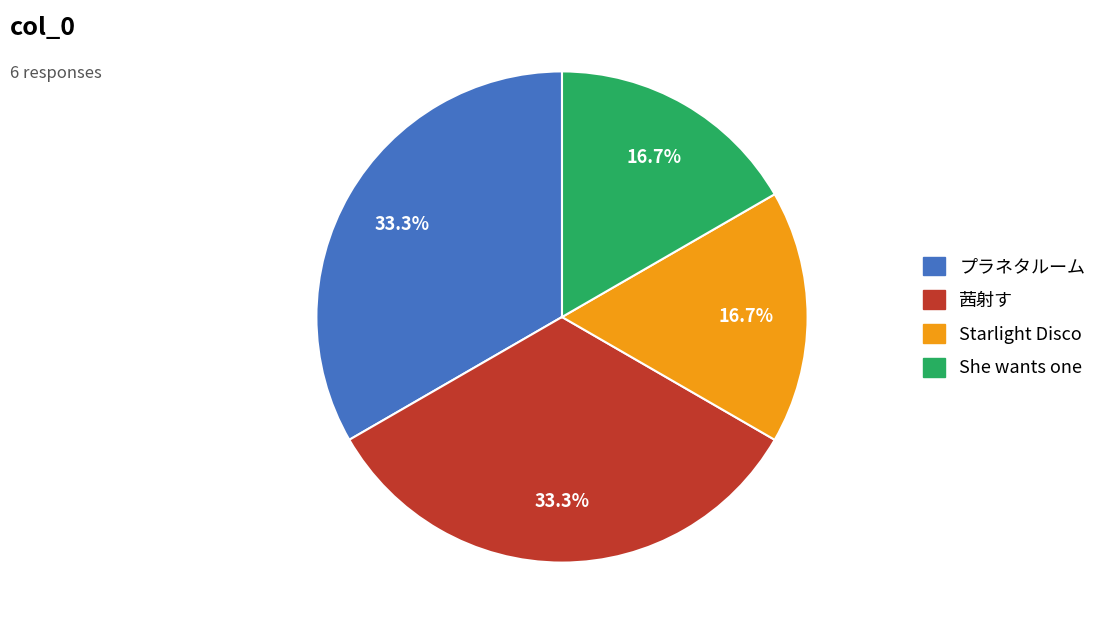

How much of the chart is everything except プラネタルーム?

66.7%